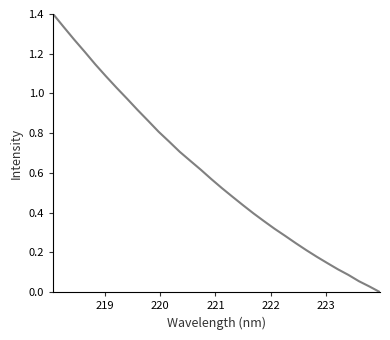

What is the difference between the maximum and minimum values?

1.4